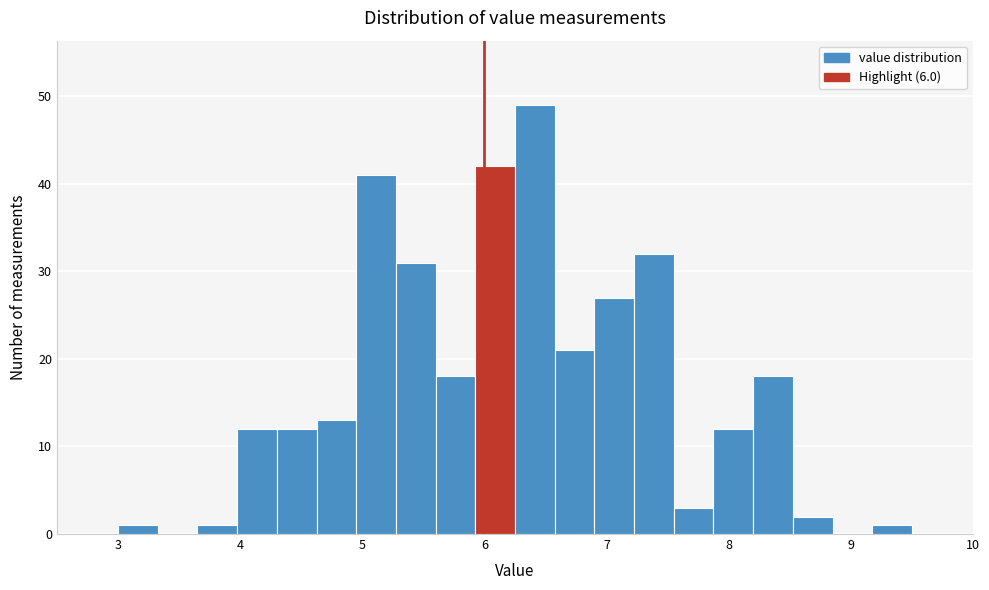

Around what value on the x-axis is the tallest bar? Give the approximate position of its centre, as read against the axis.

6.4